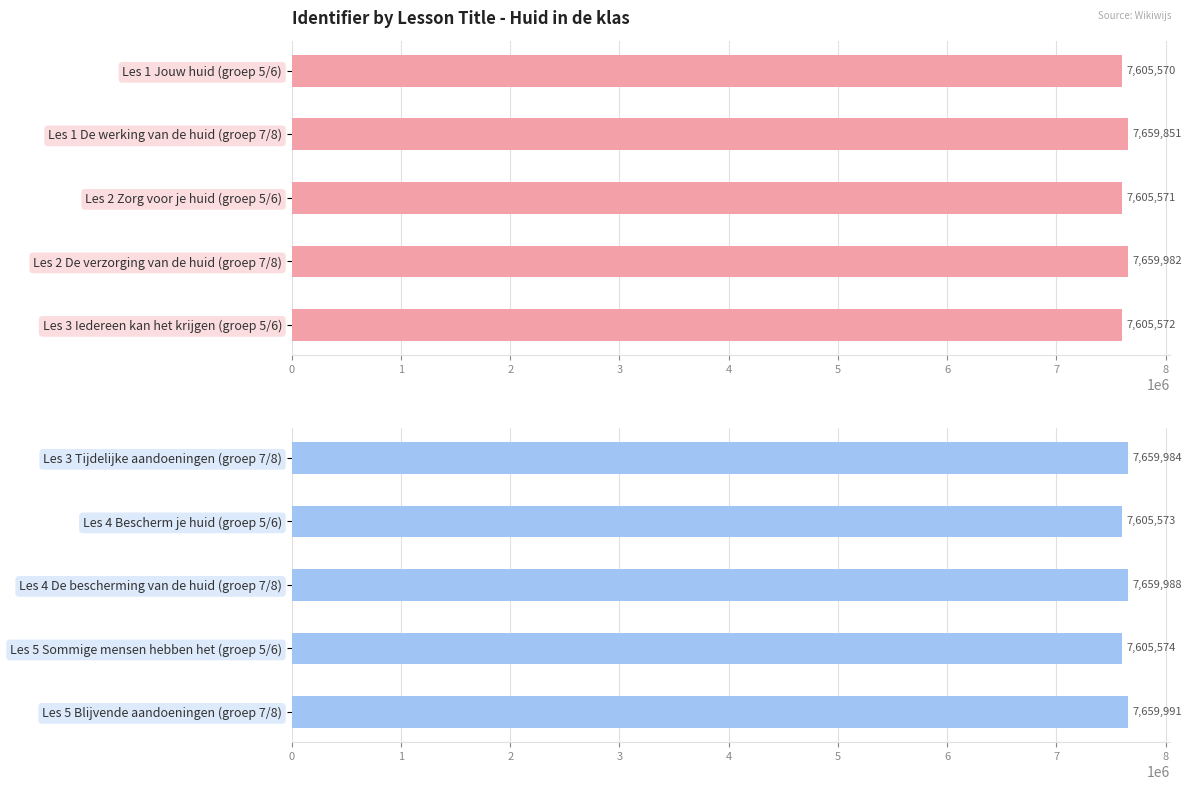

What value does the data have at Les 4 De bescherming van de huid (groep 7/8), to the nearest 100?

7660000